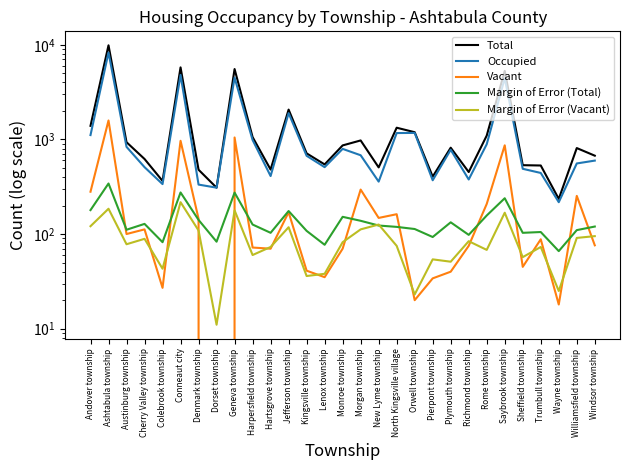

Reading left to right, extract all data points from this chart.

Total: 1391	9871	934	621	364	5766	478	309	5541	1058	480	2065	712	544	864	975	506	1329	1191	404	817	452	1097	5299	534	530	235	810	673
Occupied: 1111	8286	834	509	337	4799	333	309	4493	986	410	1895	671	509	794	680	358	1167	1171	370	777	377	889	4433	489	442	217	557	597
Vacant: 280	1585	100	112	27	967	145	0	1048	72	70	170	41	35	70	295	148	162	20	34	40	75	208	866	45	88	18	253	76
Margin of Error (Total): 179	342	111	128	82	275	141	83	274	126	103	175	108	77	152	138	123	119	113	93	133	98	157	239	103	105	66	110	120
Margin of Error (Vacant): 121	185	78	89	43	217	109	11	178	60	73	118	36	38	82	112	126	75	23	54	51	84	68	168	57	73	25	91	95